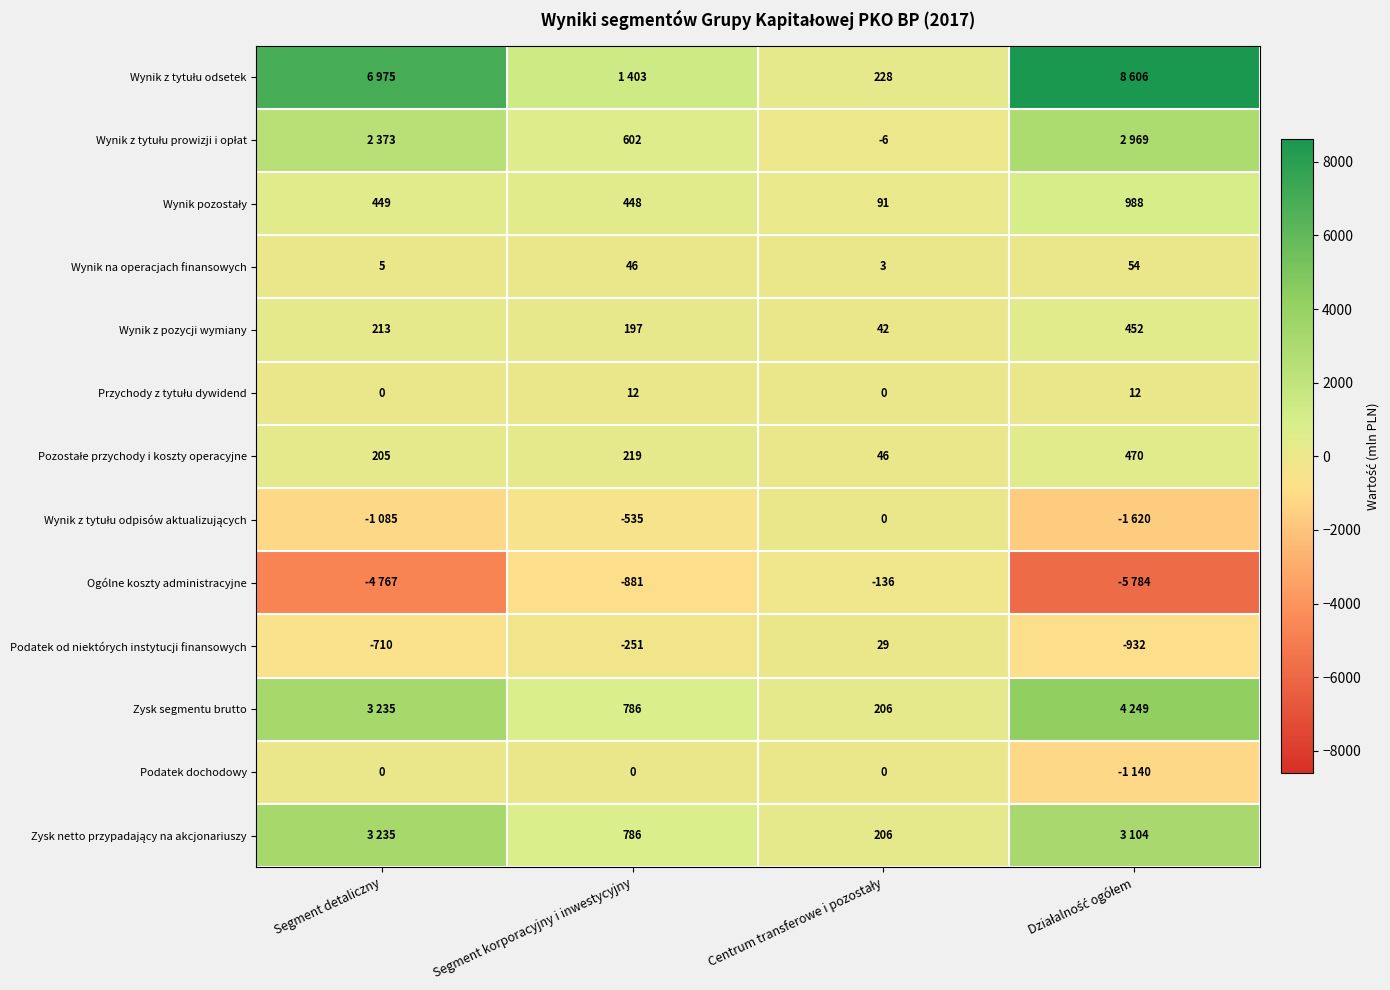

What is the difference between the maximum and minimum values in the Podatek od niektórych instytucji finansowych series?

961